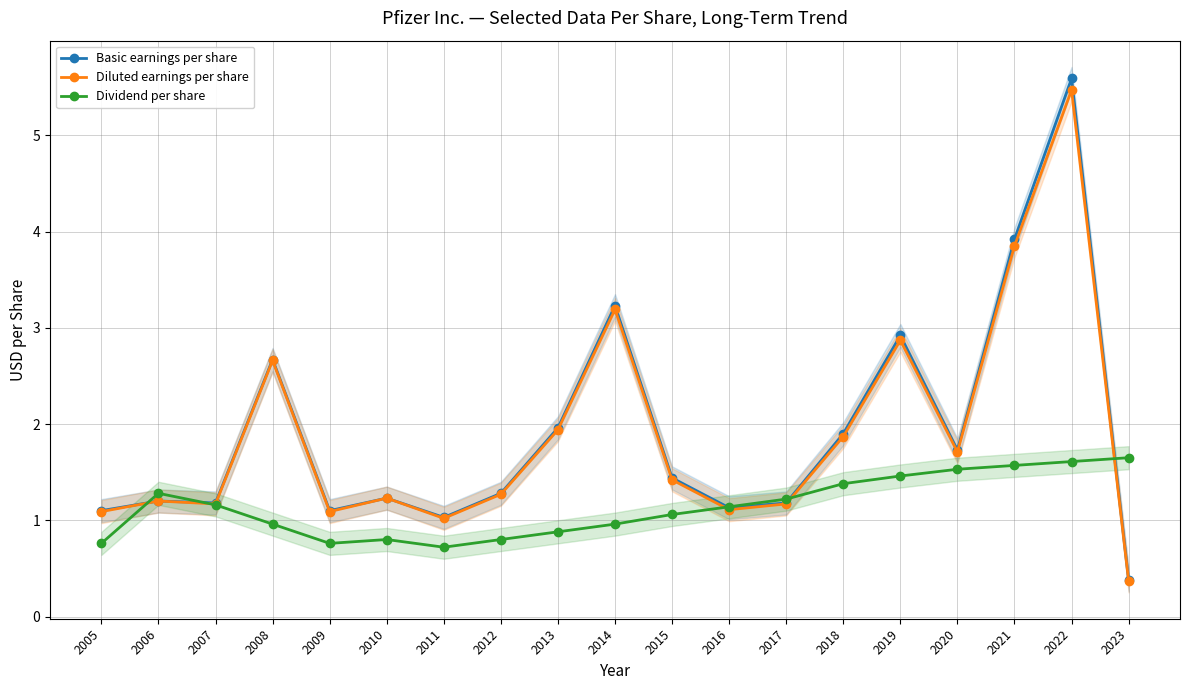

Reading left to right, transcribe all the data shown in this chart.

Basic earnings per share: 1.1	1.2	1.2	2.7	1.1	1.2	1.0	1.3	2.0	3.2	1.4	1.1	1.2	1.9	2.9	1.7	3.9	5.6	0.4
Diluted earnings per share: 1.1	1.2	1.2	2.7	1.1	1.2	1.0	1.3	1.9	3.2	1.4	1.1	1.2	1.9	2.9	1.7	3.9	5.5	0.4
Dividend per share: 0.8	1.3	1.2	1.0	0.8	0.8	0.7	0.8	0.9	1.0	1.1	1.1	1.2	1.4	1.5	1.5	1.6	1.6	1.6